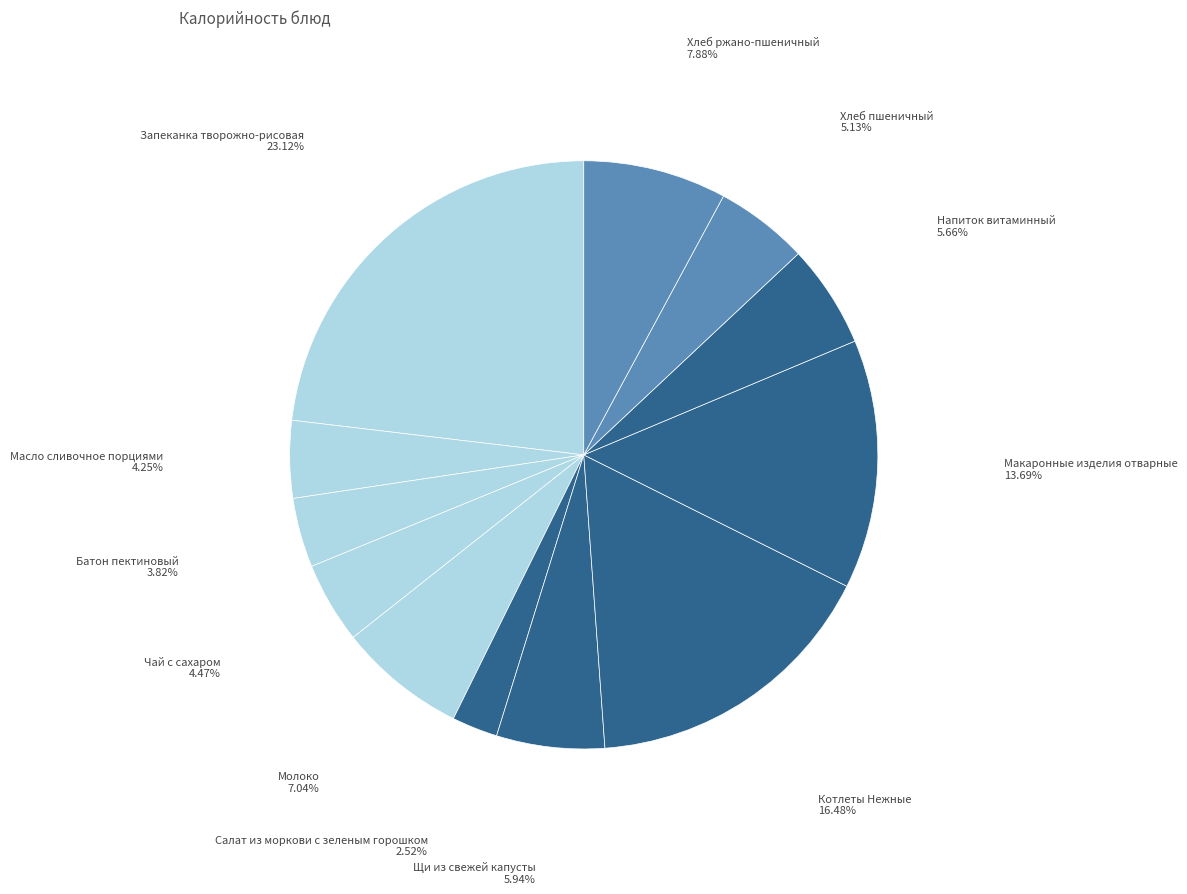

Which slice is the smallest?

Салат из моркови с зеленым горошком